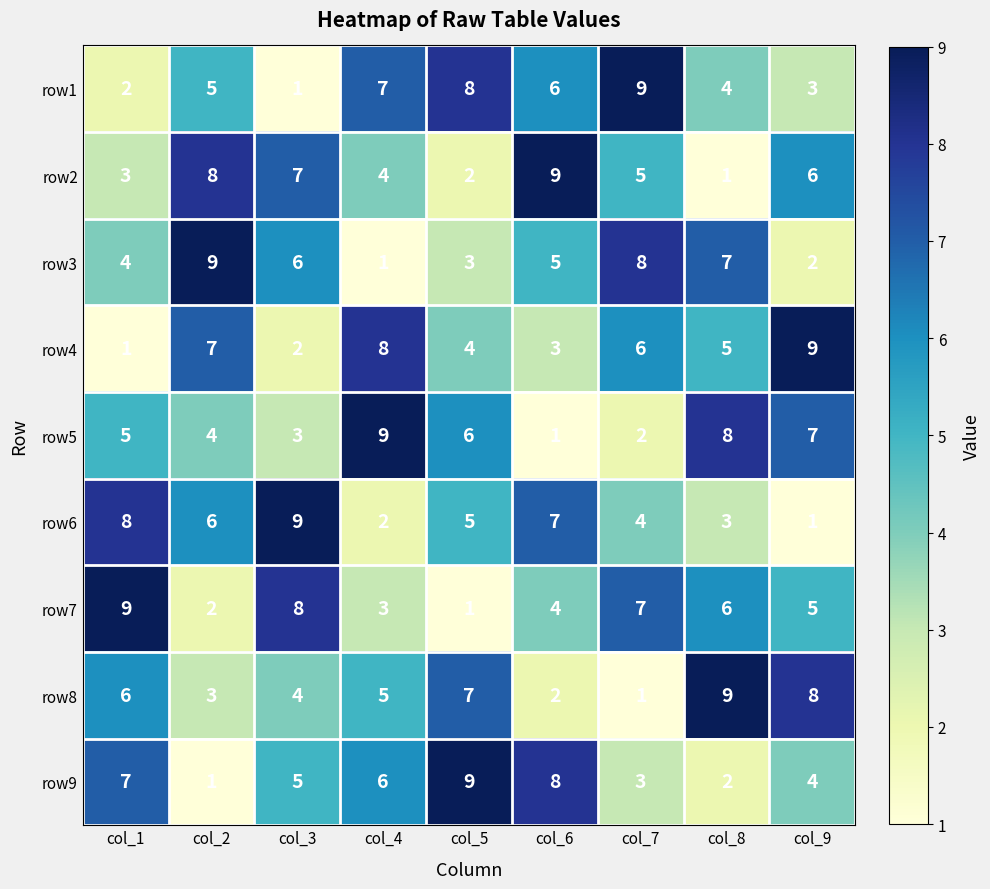

List the labels in order of row4 value, smallest first.

col_1, col_3, col_6, col_5, col_8, col_7, col_2, col_4, col_9